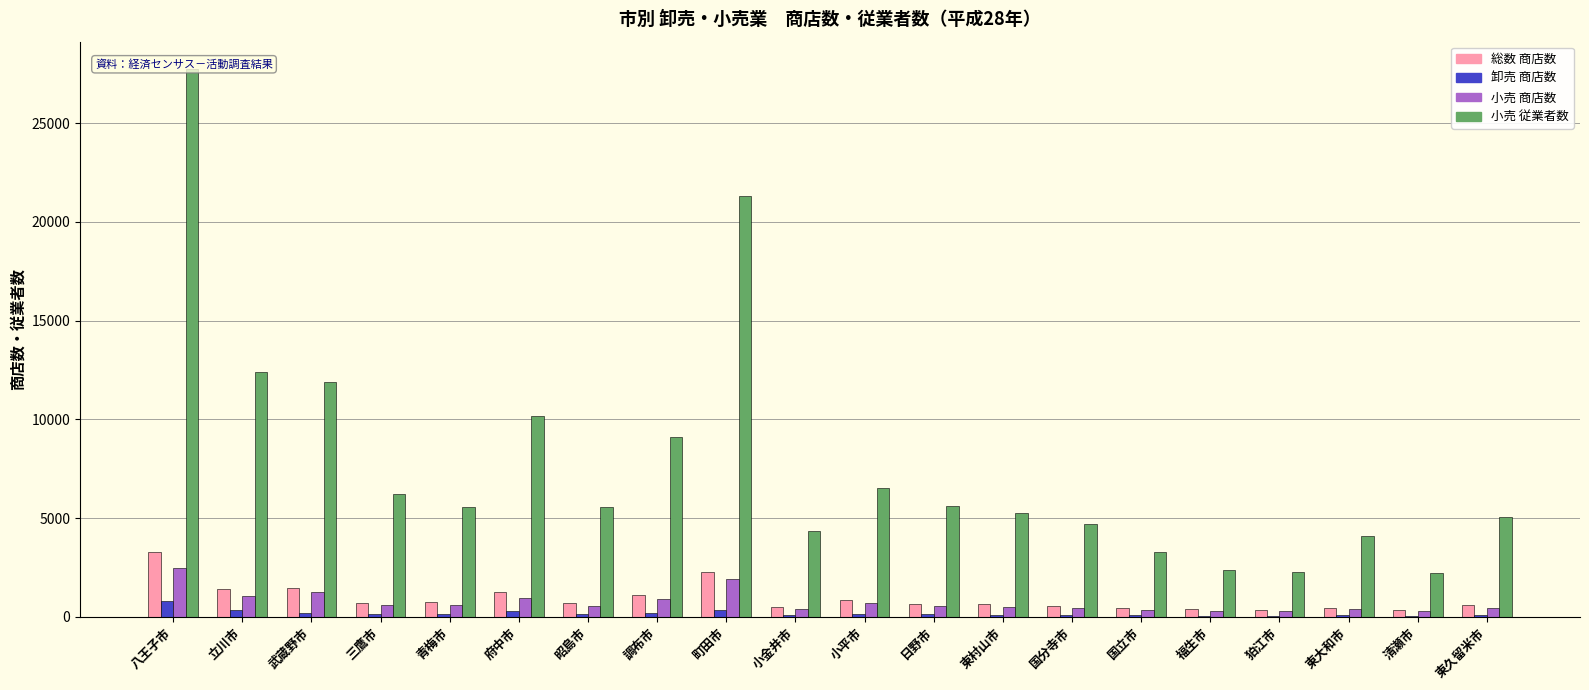

What is the difference between the maximum and minimum values in the 小売 従業者数 series?

25534